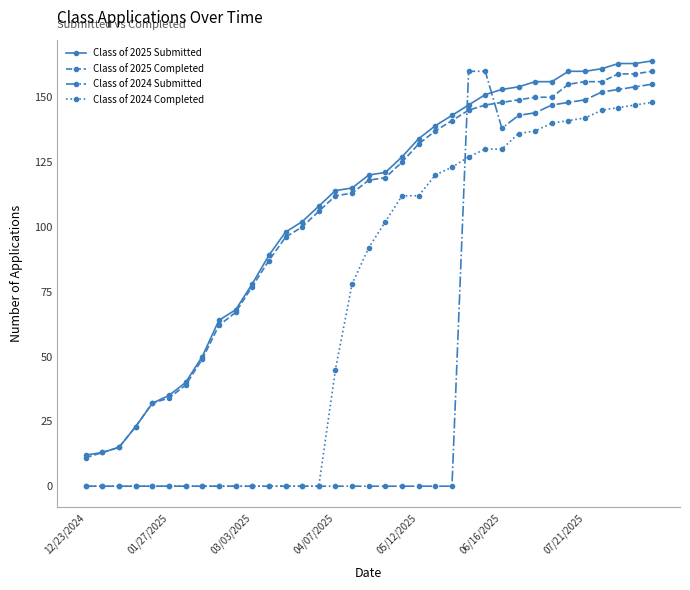

At how many categories does at least one series exceed 72?

25